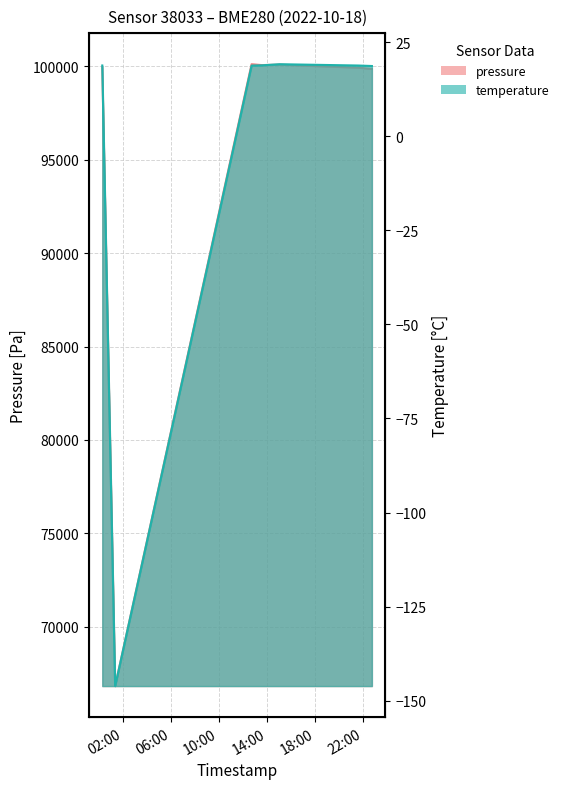

What value does the temperature series have at 2022-10-18T01:21:39?

-146.1